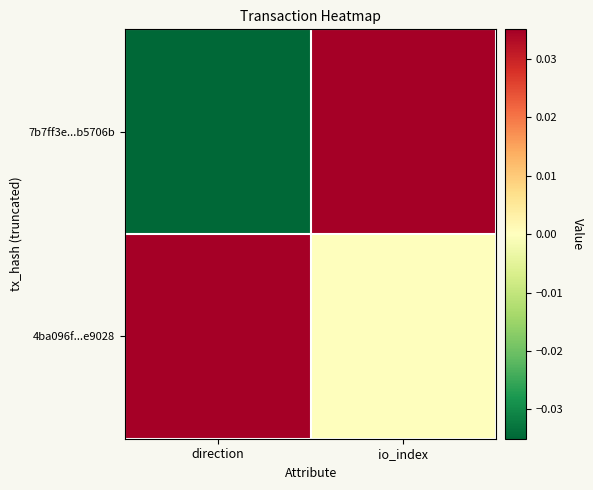

Rank the series by their average value, from highest to lowest.

4ba096f...e9028, 7b7ff3e...b5706b